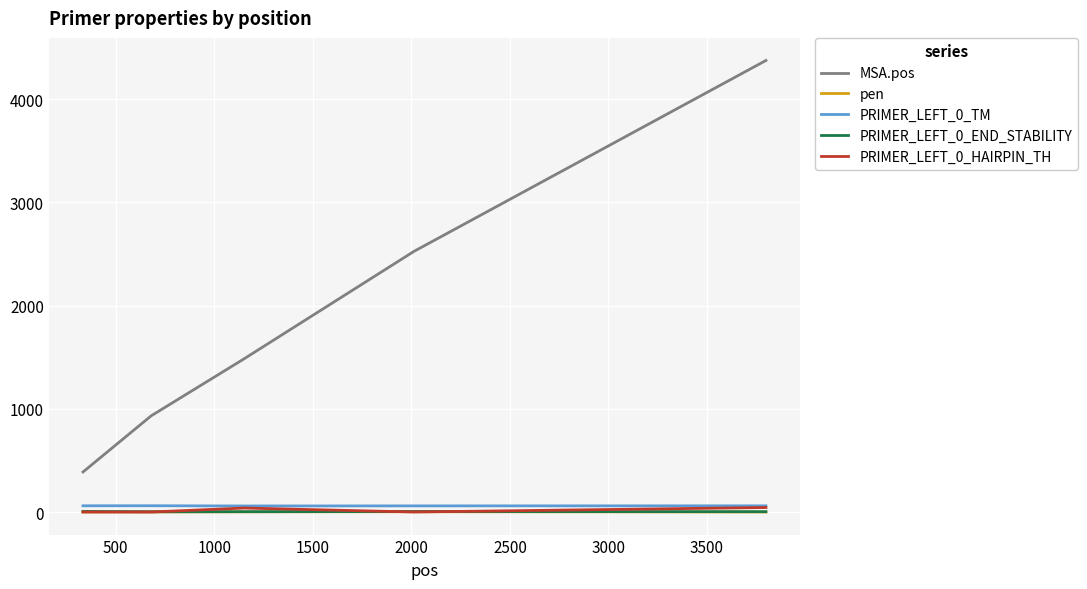

Does the chart display data point markers on the line(s)?

No